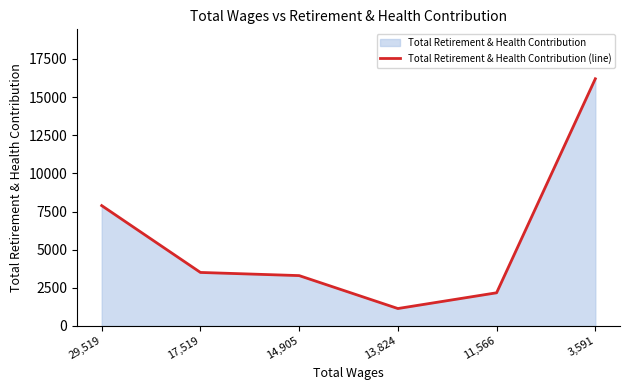

How many series are shown in this chart?

1